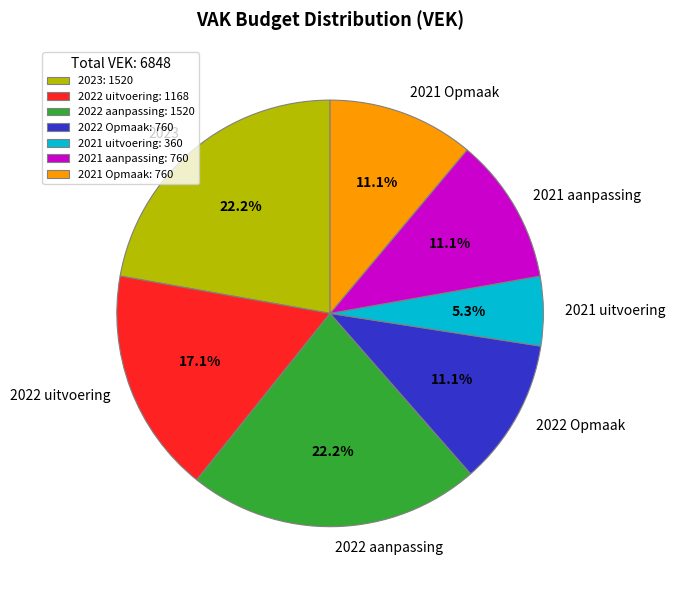

How many slices are in this pie chart?

7